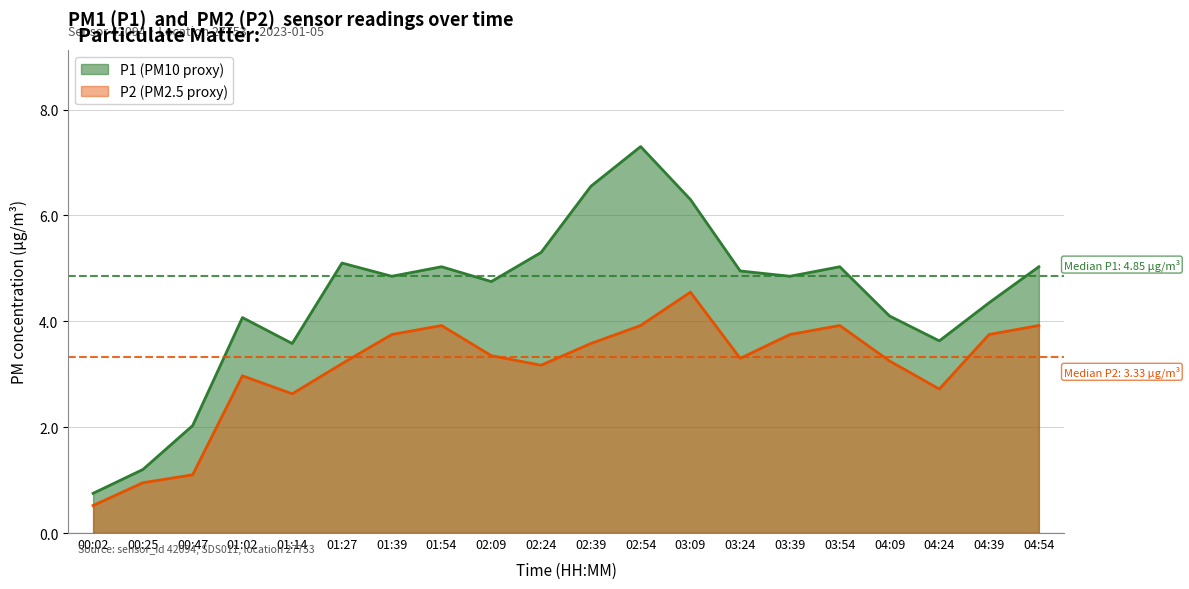

How many data points in P1 are above 4?

15